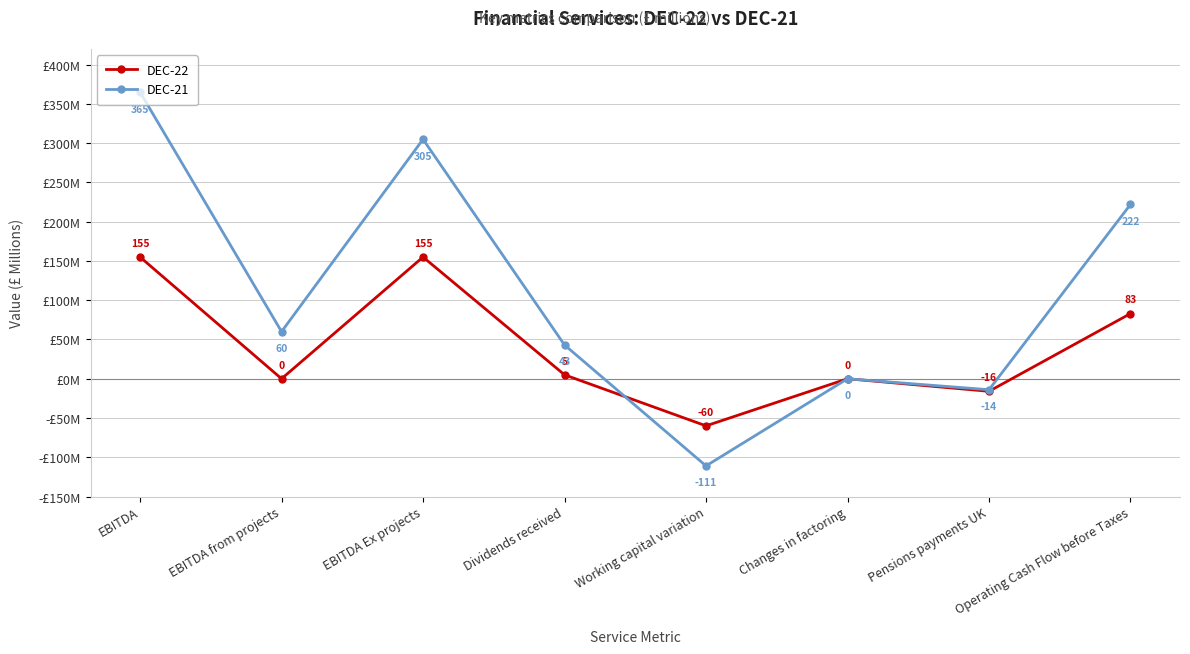

At which category is the sum across all series the highest?

EBITDA